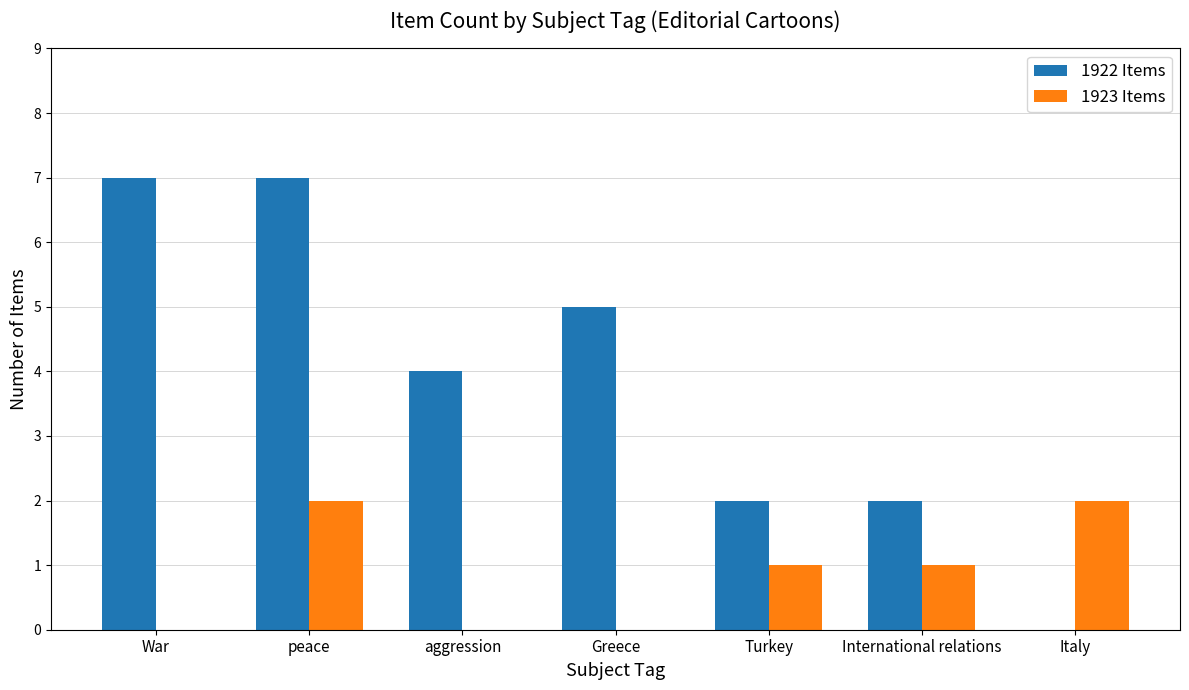

How many categories are shown in the chart?

7